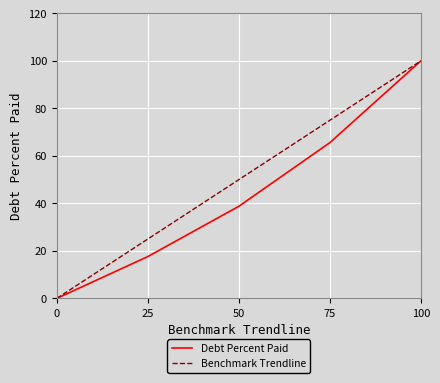

Which series has the largest total across all categories?

Benchmark Trendline